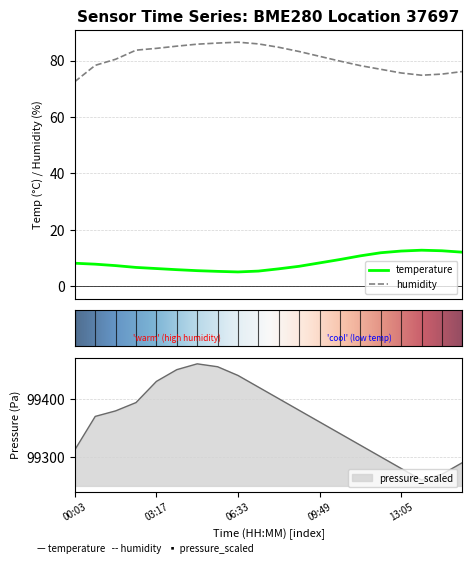

At which category does humidity reach its first local peak?

06:33